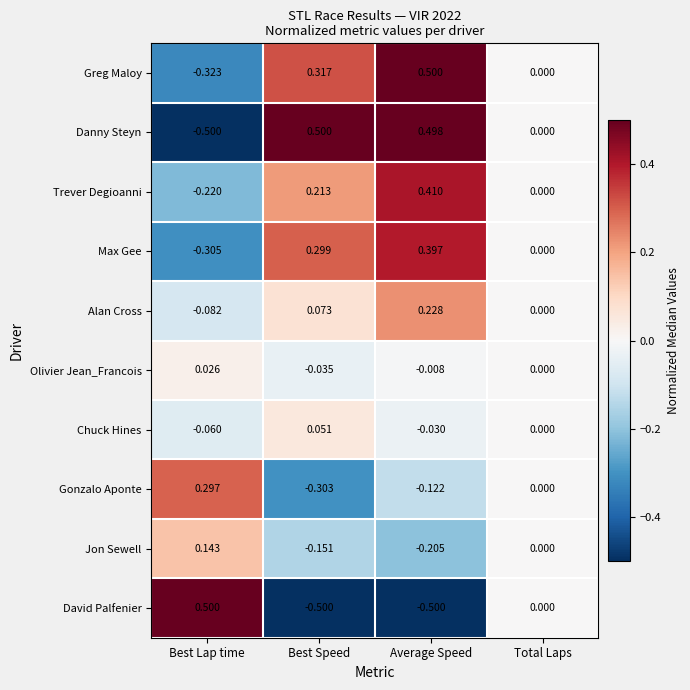

Which category has the lowest value in the Chuck Hines series?

Best Lap time